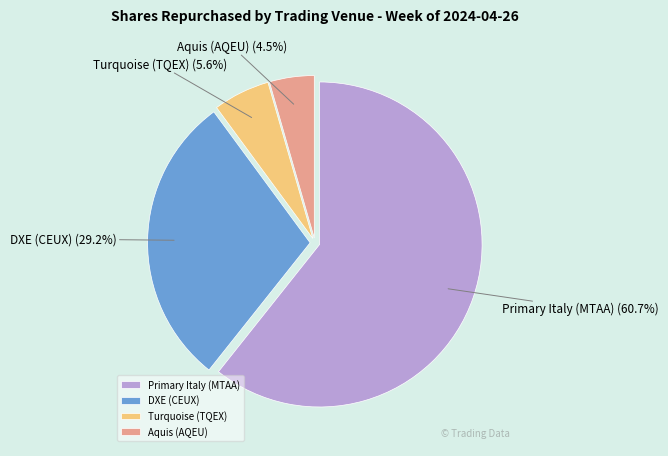

Rank the categories by value from highest to lowest.

Primary Italy (MTAA), DXE (CEUX), Turquoise (TQEX), Aquis (AQEU)